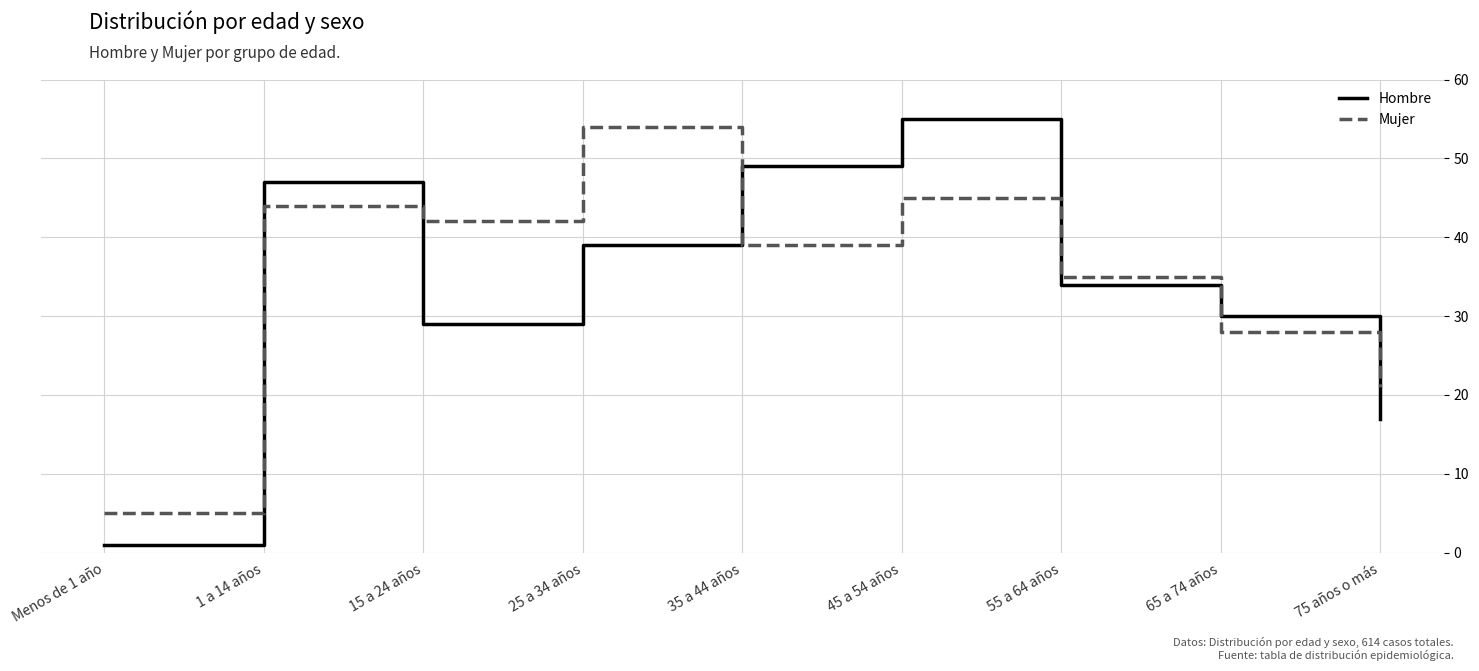

How many interior local peaks does the Hombre series have?

2